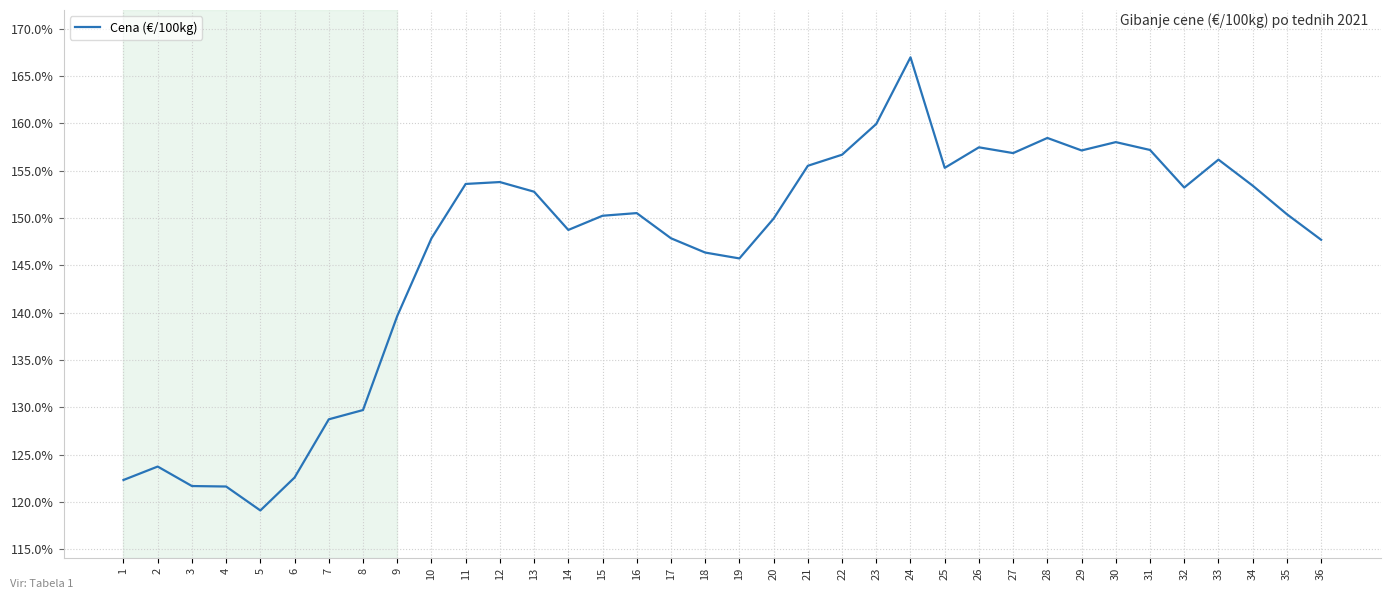

Between 30 and 26, which is larger?

30